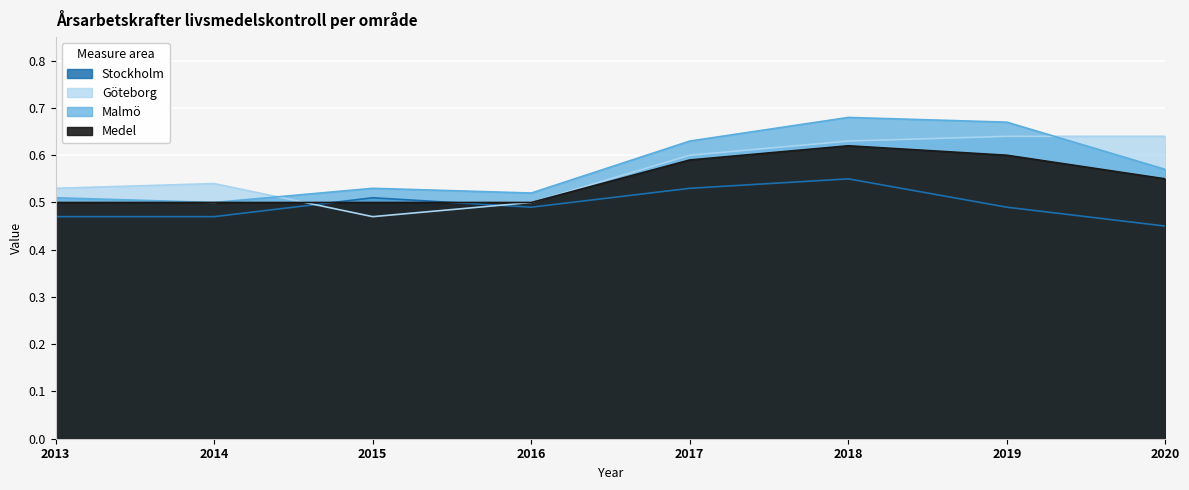

List the series in order of their peak value, highest first.

Malmö, Göteborg, Medel, Stockholm